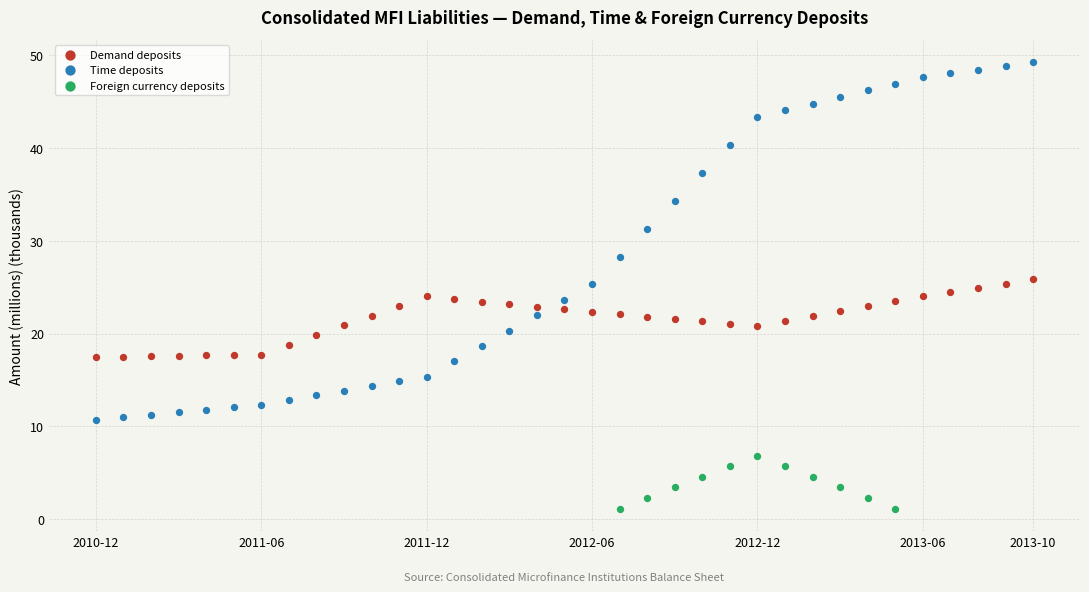

Which series has the widest spread of Y values?

Time deposits